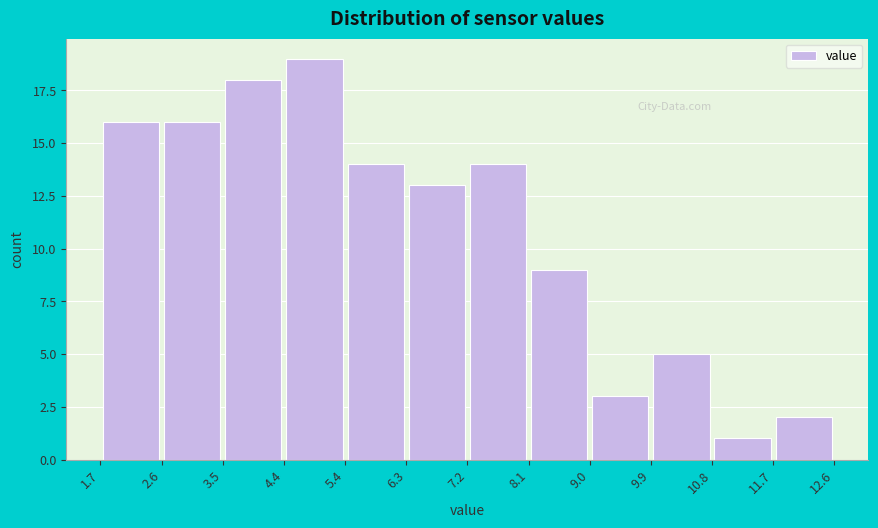

How tall is the bar that spans 3.5 to 4.4 on the x-axis? The values are not printed on the chart, so give them approximately, as read against the axis.

18